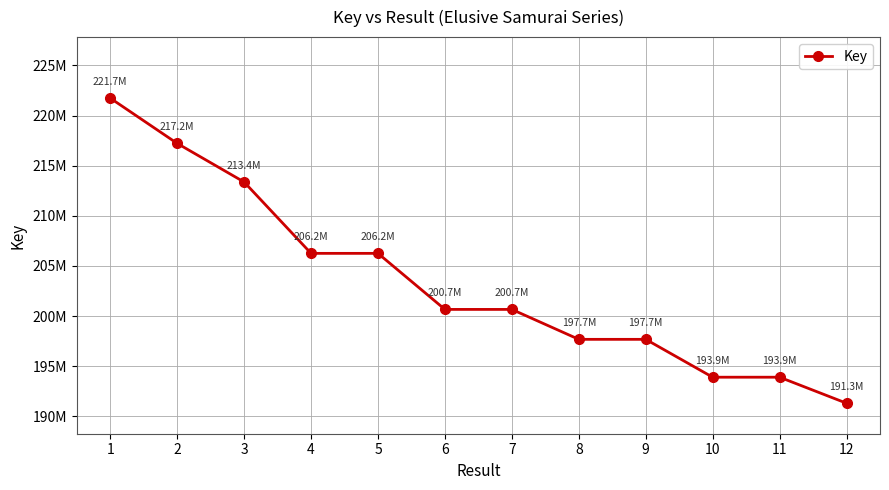

Is it true that the value at 1 is 331580438?

False